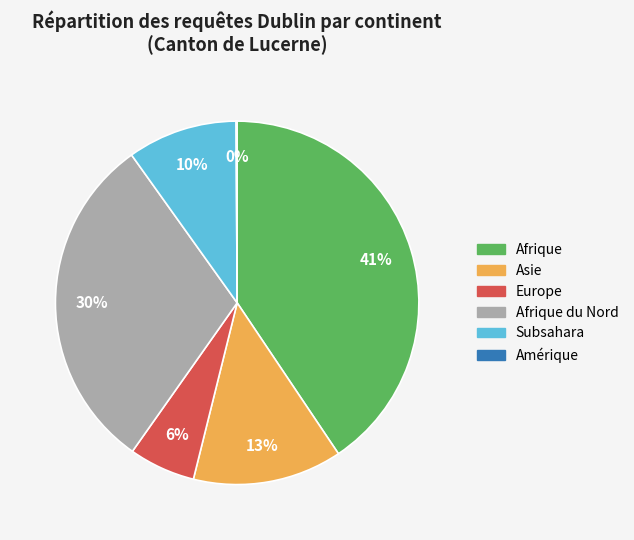

To the nearest percent, what is the average slice percentage?

17%